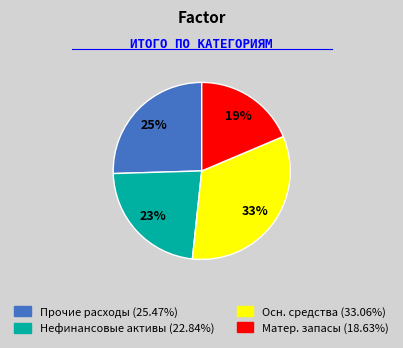

How many slices are in this pie chart?

4